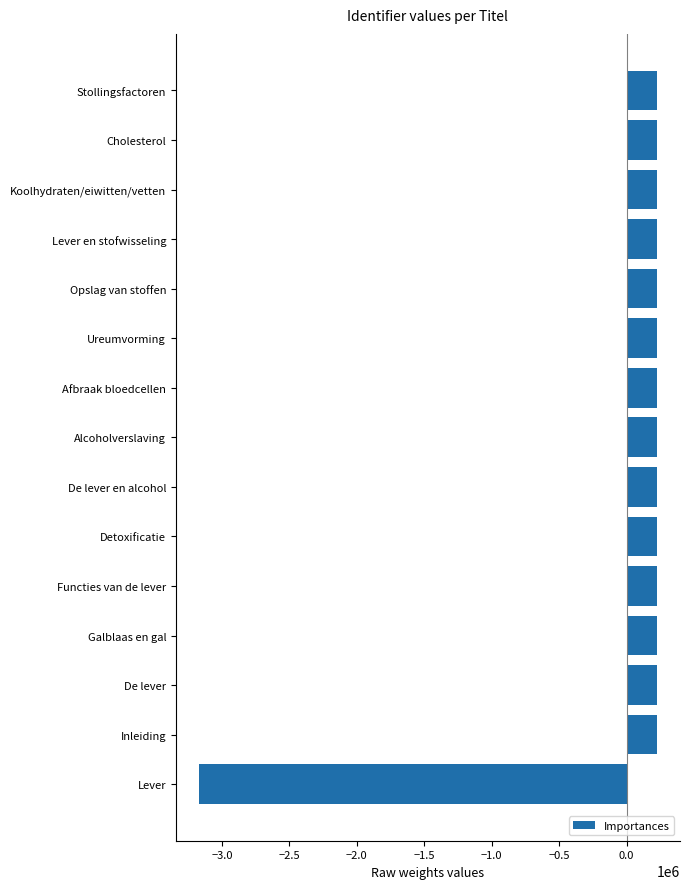

What is the maximum value shown in the chart?

226655.7